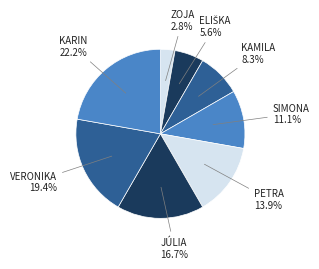

Is there a majority slice in this chart?

No